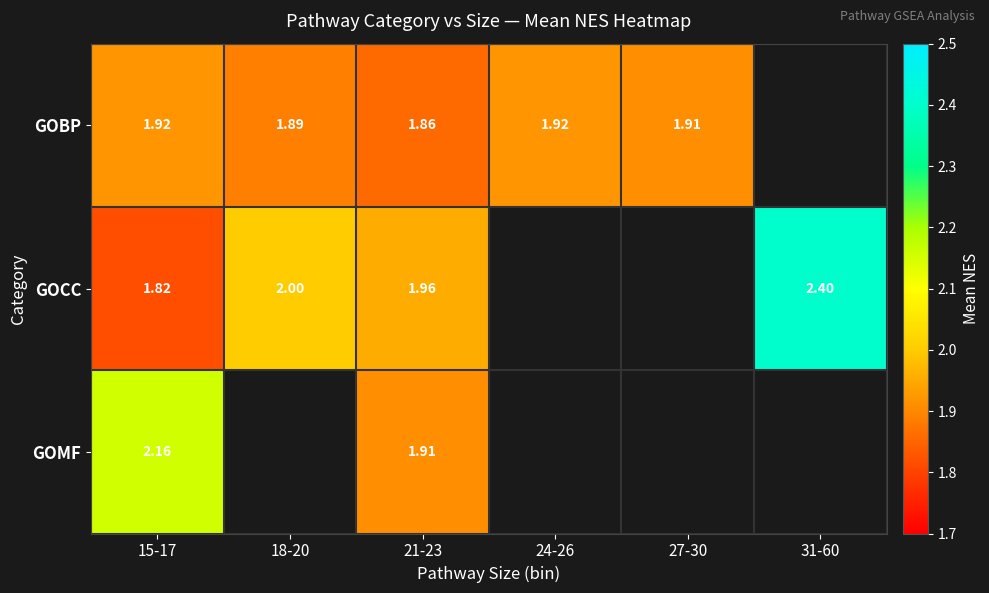

At which category does the chart reach its peak across all series?

31-60